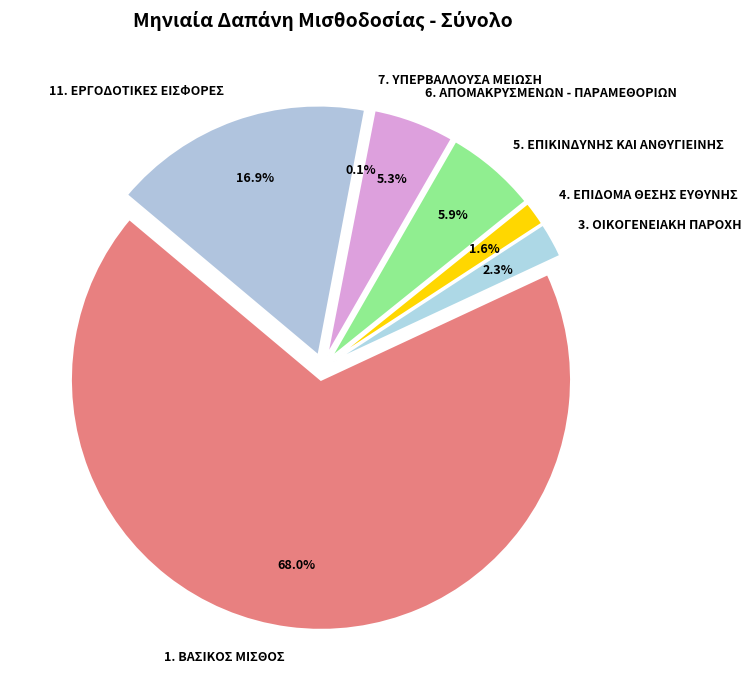

How much of the chart is everything except 5. ΕΠΙΚΙΝΔΥΝΗΣ ΚΑΙ ΑΝΘΥΓΙΕΙΝΗΣ?

94.1%